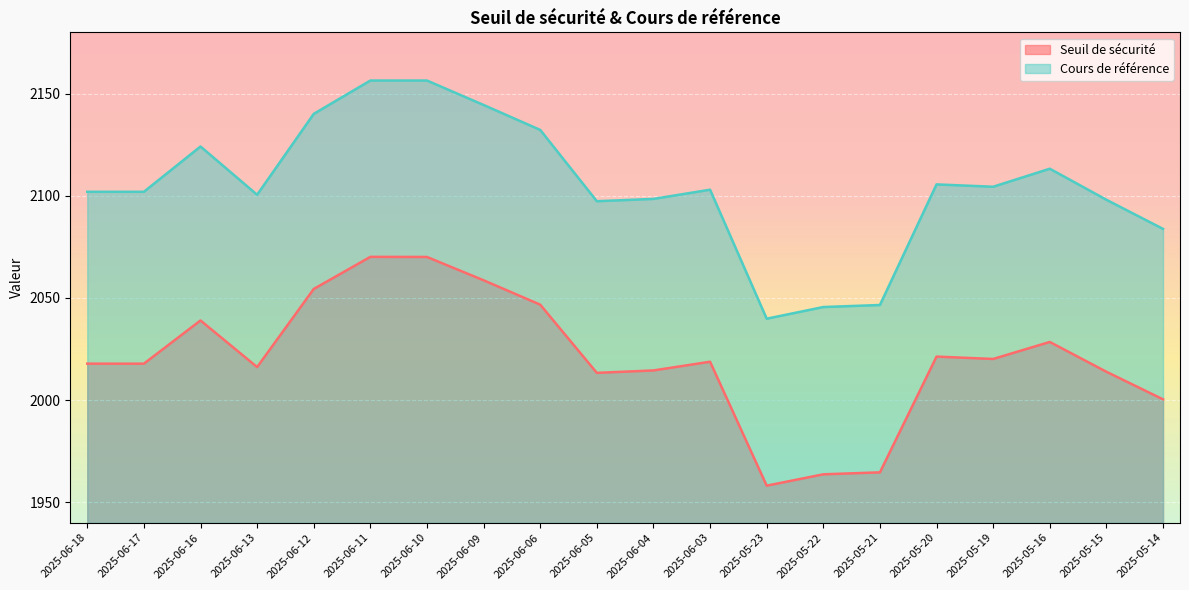

Reading right to left, list all the values displayed in this chart.

Seuil de sécurité: 2025-05-14=2000.4	2025-05-15=2013.9	2025-05-16=2028.5	2025-05-19=2020.1	2025-05-20=2021.3	2025-05-21=1964.7	2025-05-22=1963.7	2025-05-23=1958.1	2025-06-03=2018.8	2025-06-04=2014.5	2025-06-05=2013.3	2025-06-06=2046.7	2025-06-09=2058.7	2025-06-10=2070.1	2025-06-11=2070.1	2025-06-12=2054.4	2025-06-13=2016.2	2025-06-16=2039.0	2025-06-17=2017.8	2025-06-18=2017.8
Cours de référence: 2025-05-14=2083.8	2025-05-15=2098.1	2025-05-16=2113.3	2025-05-19=2104.4	2025-05-20=2105.6	2025-05-21=2046.6	2025-05-22=2045.6	2025-05-23=2039.9	2025-06-03=2103.0	2025-06-04=2098.5	2025-06-05=2097.4	2025-06-06=2132.2	2025-06-09=2144.4	2025-06-10=2156.4	2025-06-11=2156.4	2025-06-12=2140.1	2025-06-13=2100.5	2025-06-16=2124.1	2025-06-17=2102.0	2025-06-18=2102.0